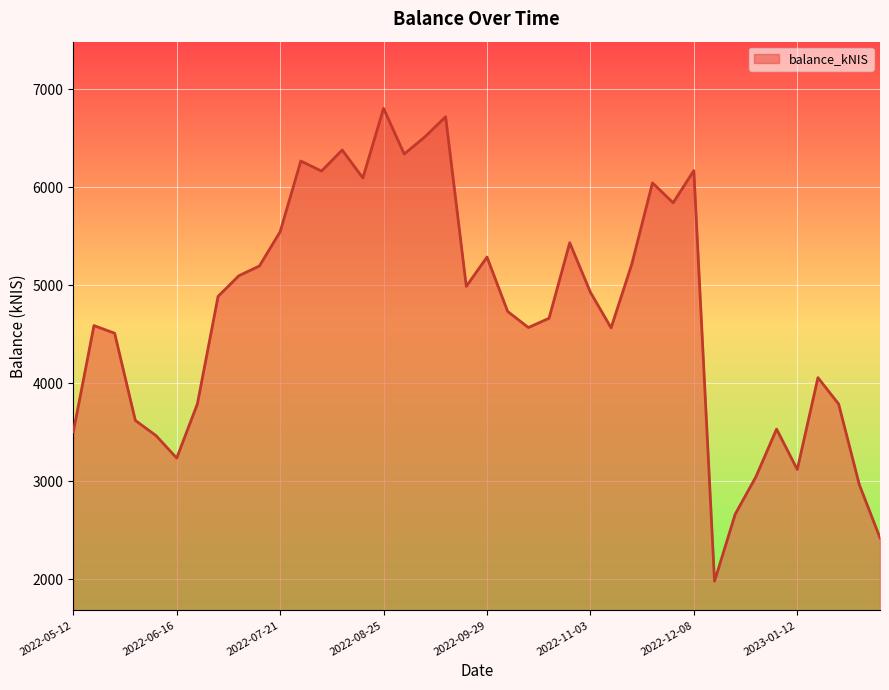

What is the smallest value displayed?

1979.8